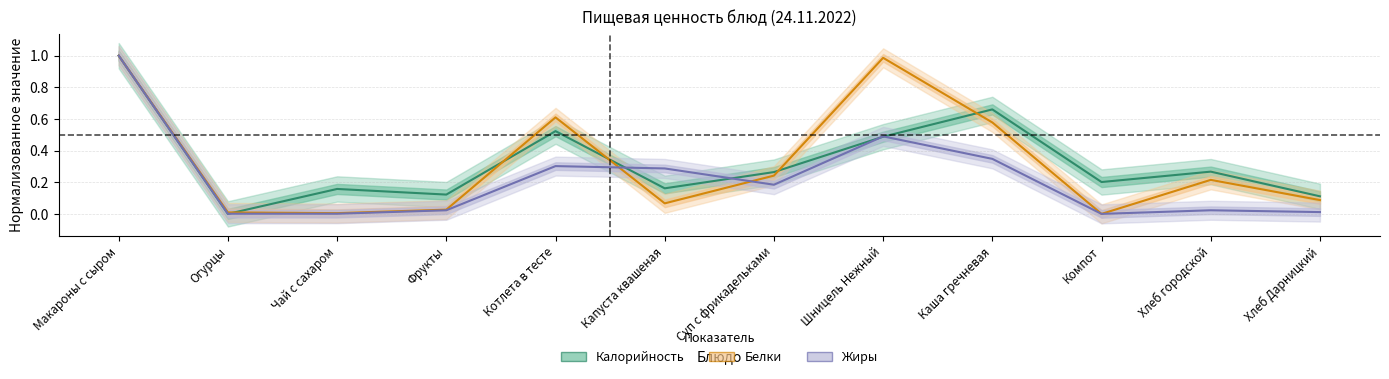

Which category has the highest value in the Белки series?

Макароны с сыром